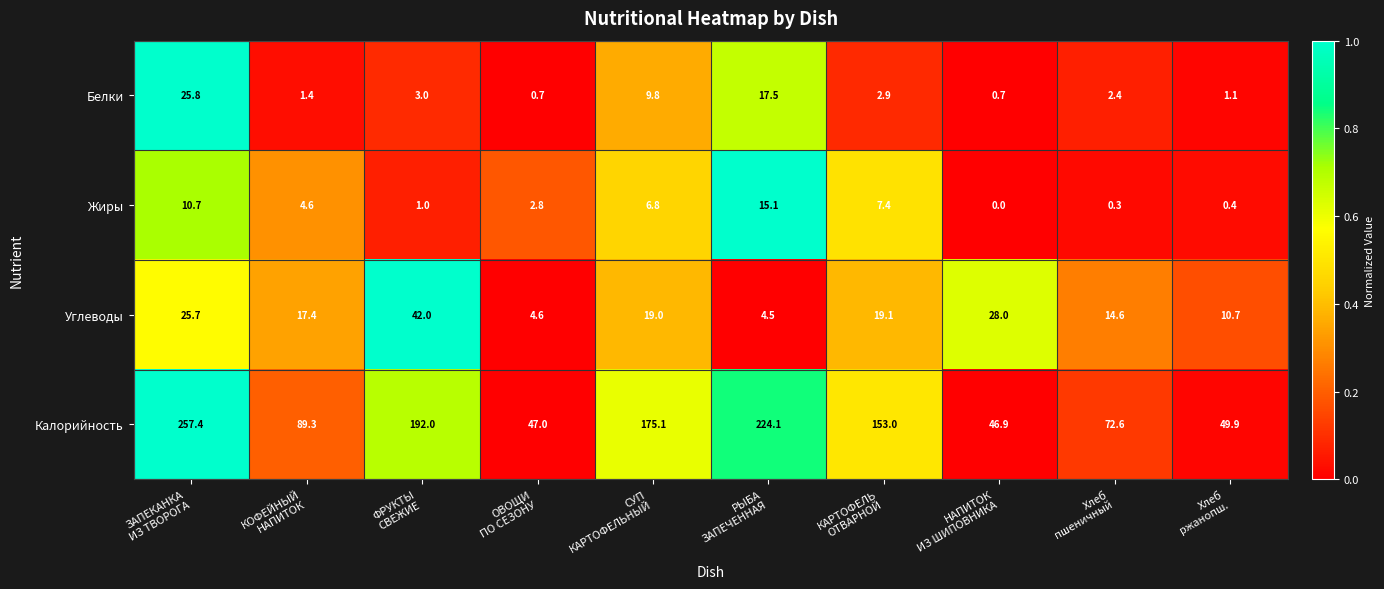

How many distinct data groups are displayed?

4